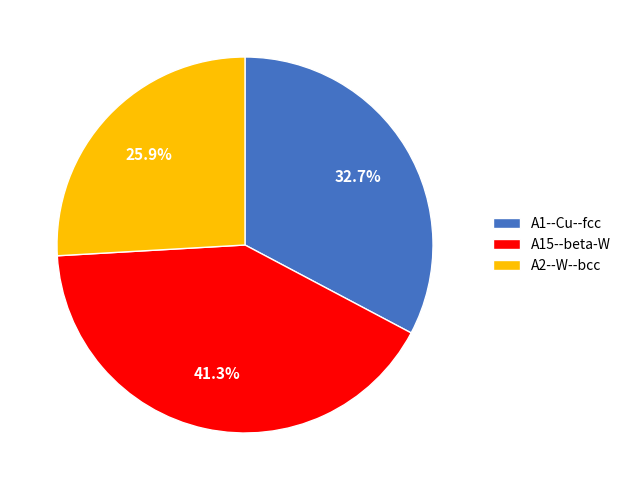

Between A15--beta-W and A2--W--bcc, which is larger?

A15--beta-W